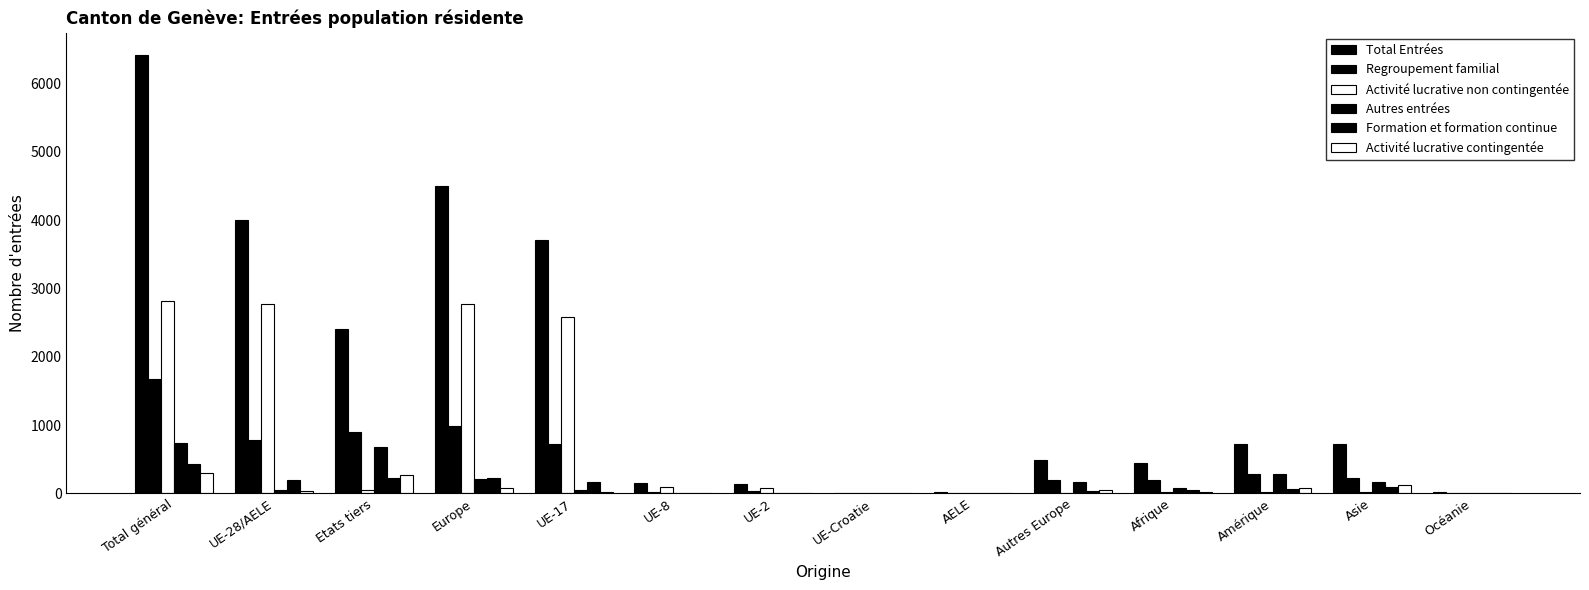

Are the bars horizontal?

No